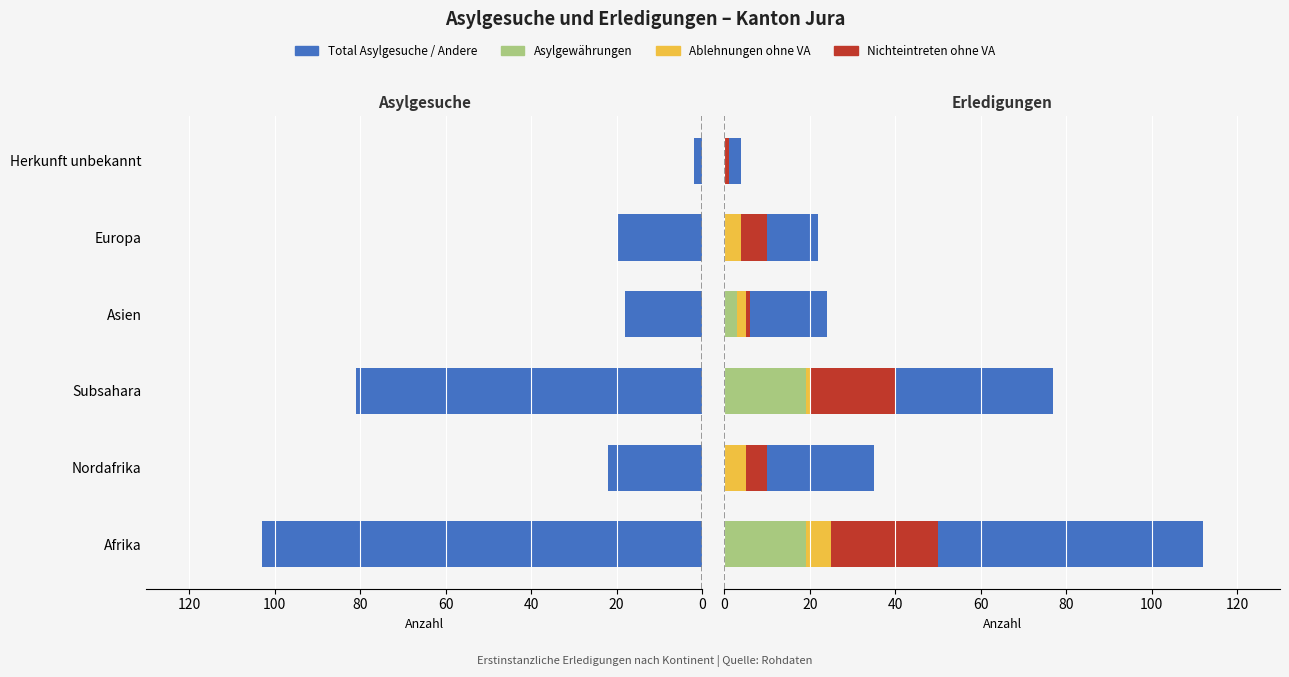

List the series in order of their peak value, lowest first.

Ablehnungen ohne VA, Asylgewährungen, Nichteintreten ohne VA, Andere Erledigungen, Total Asylgesuche